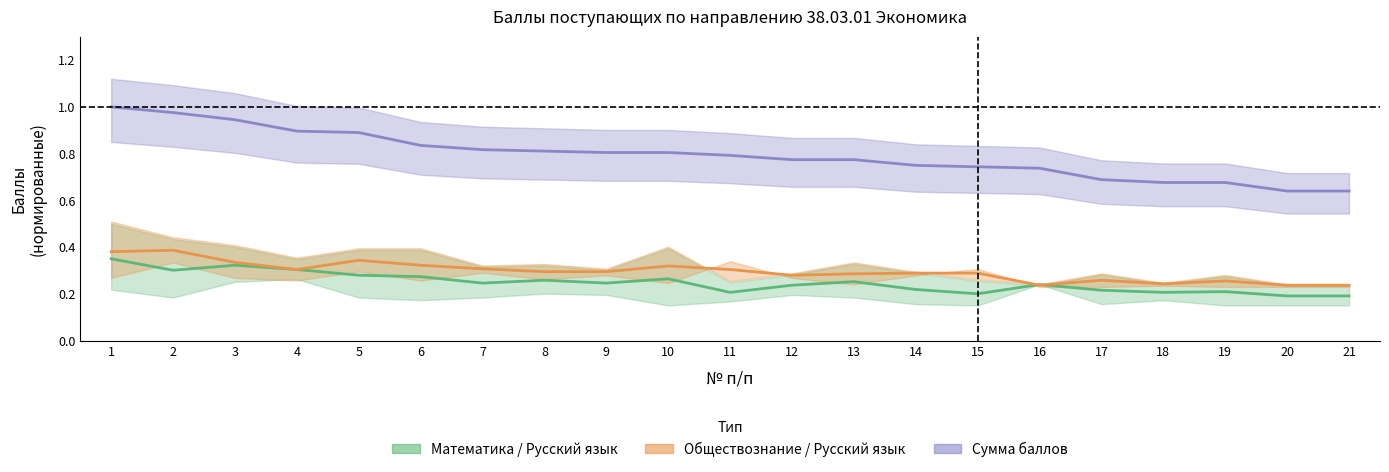

At which label is Обществознание / Русский язык closest to 0?

16